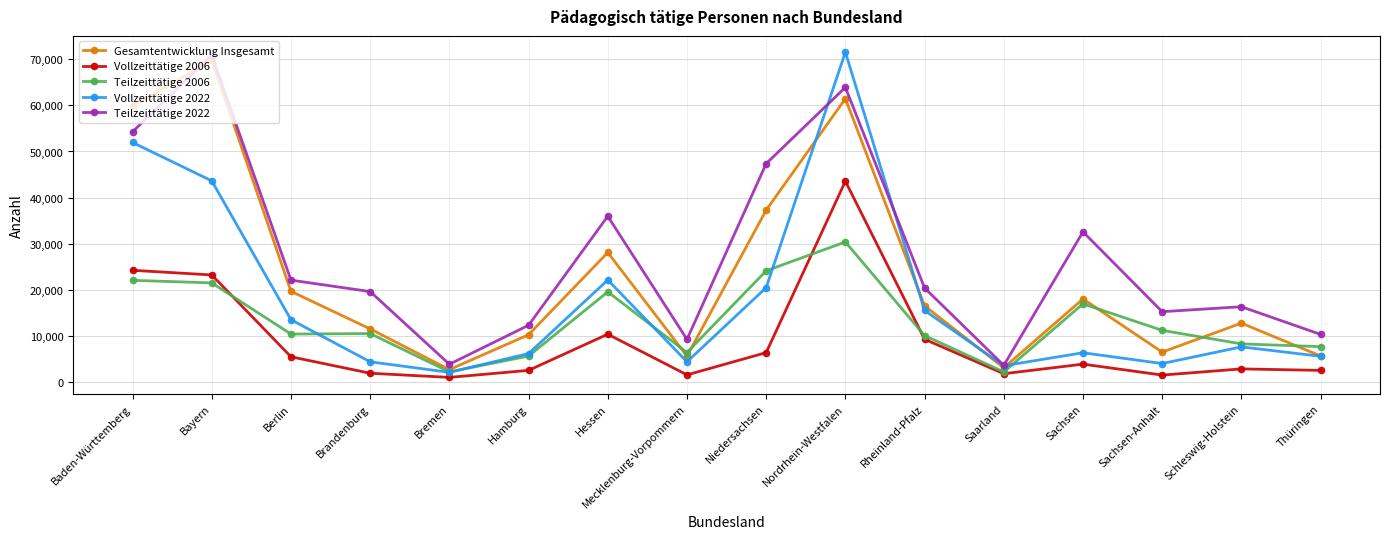

What is the maximum value for Teilzeittätige 2006?

30402